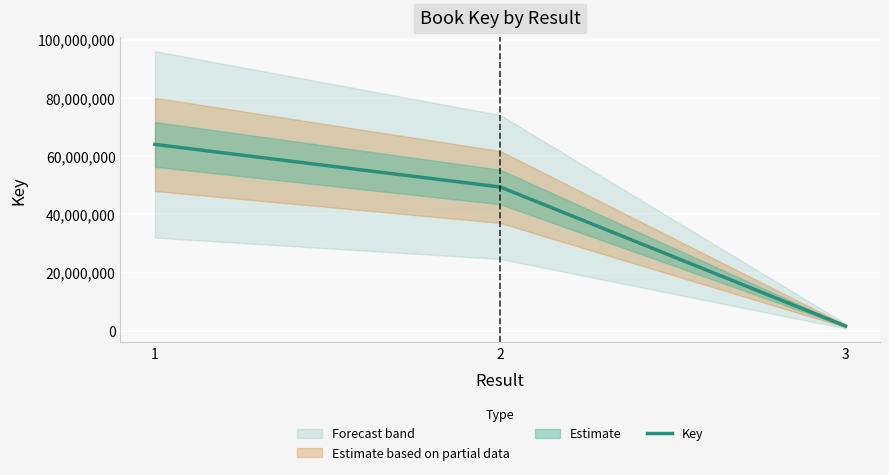

Where does the data first go above 49419795?

1